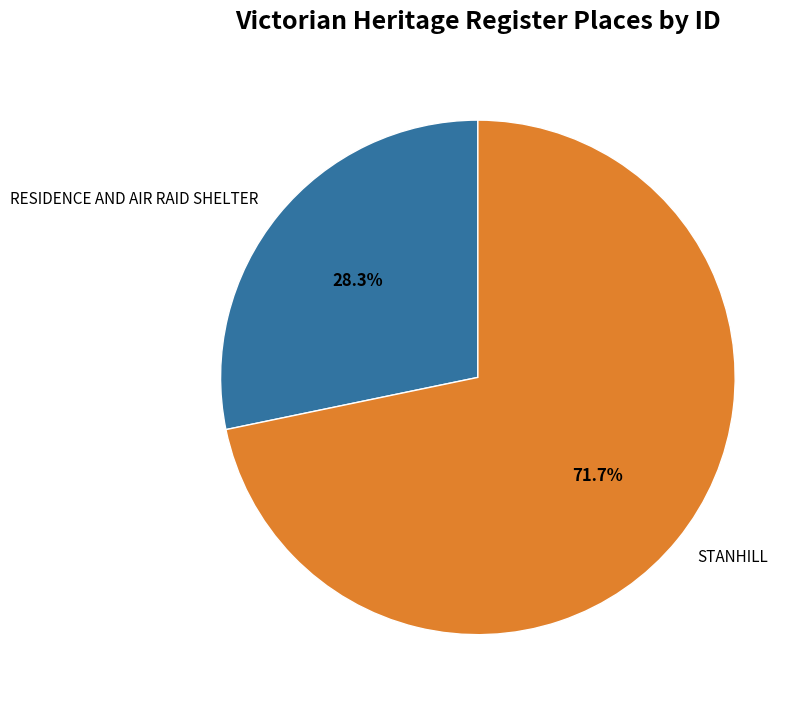

To the nearest percent, what portion does RESIDENCE AND AIR RAID SHELTER represent?

28%